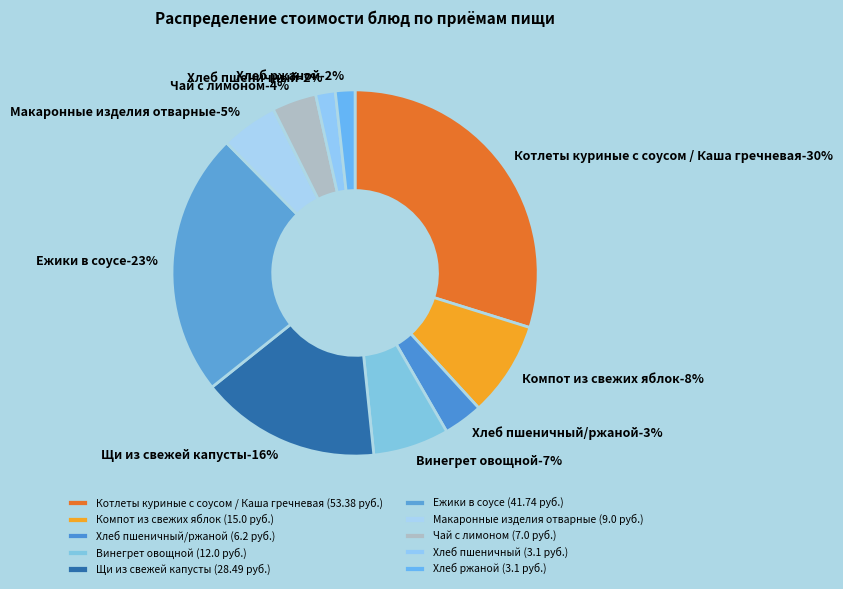

How many slices are in this pie chart?

10